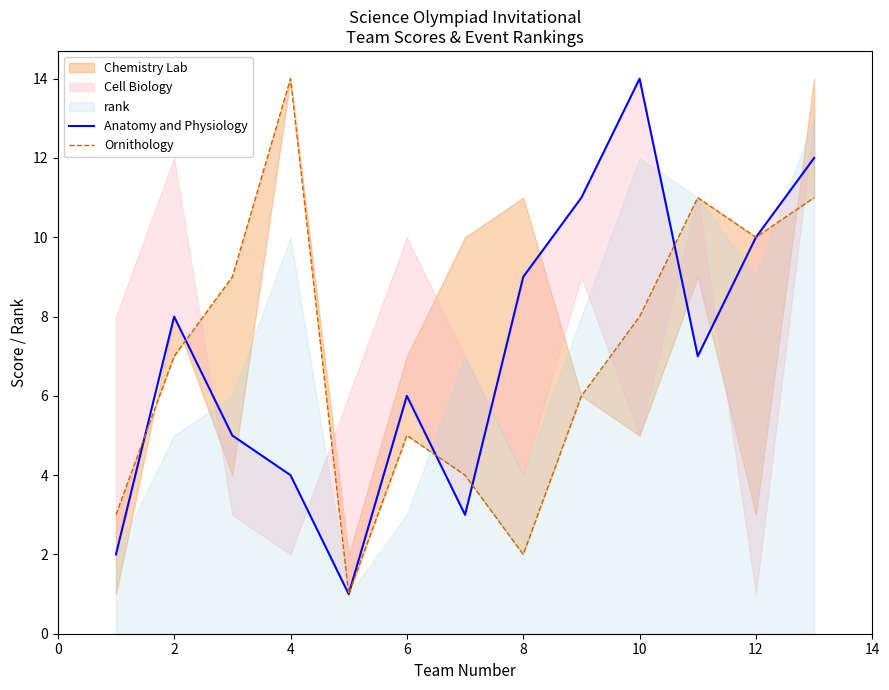

What is the difference between the Ornithology values at 0 and 10?

2